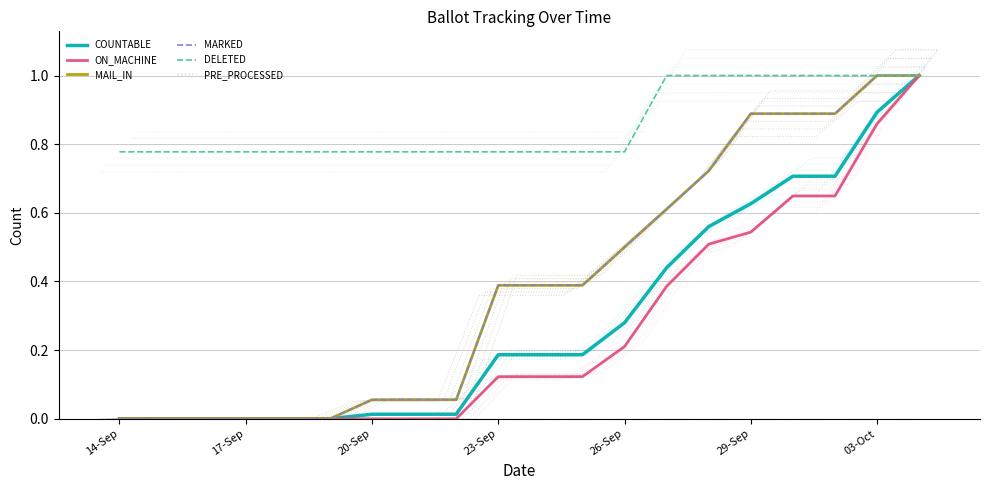

At which category is the sum across all series the highest?

19